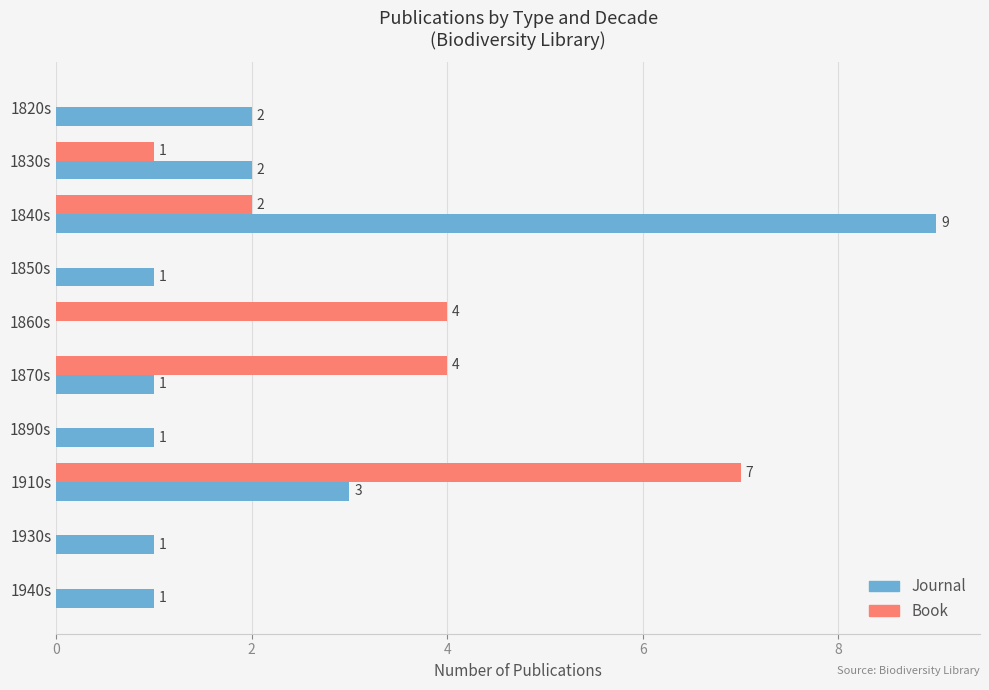

At which label is Journal closest to 4?

1910s